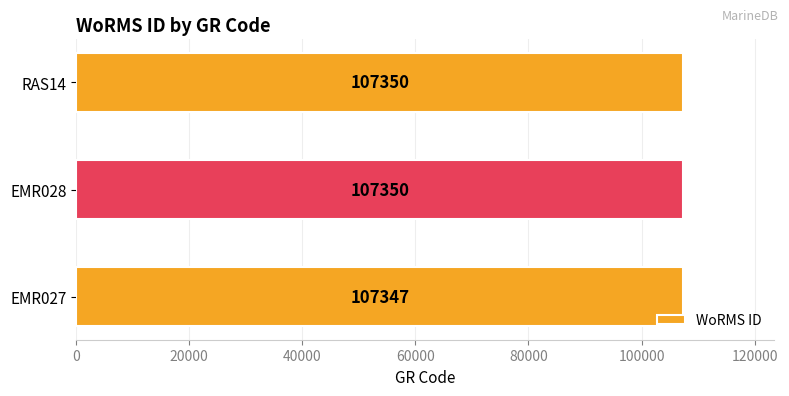

What is the smallest value displayed?

107347